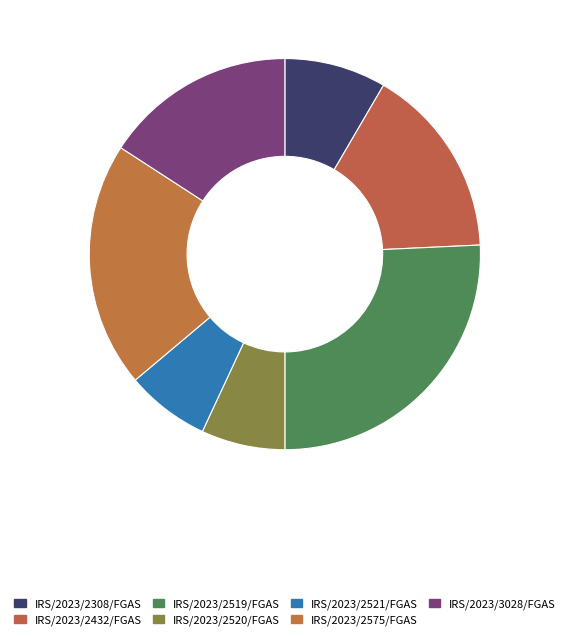

Which slice is the largest?

IRS/2023/2519/FGAS